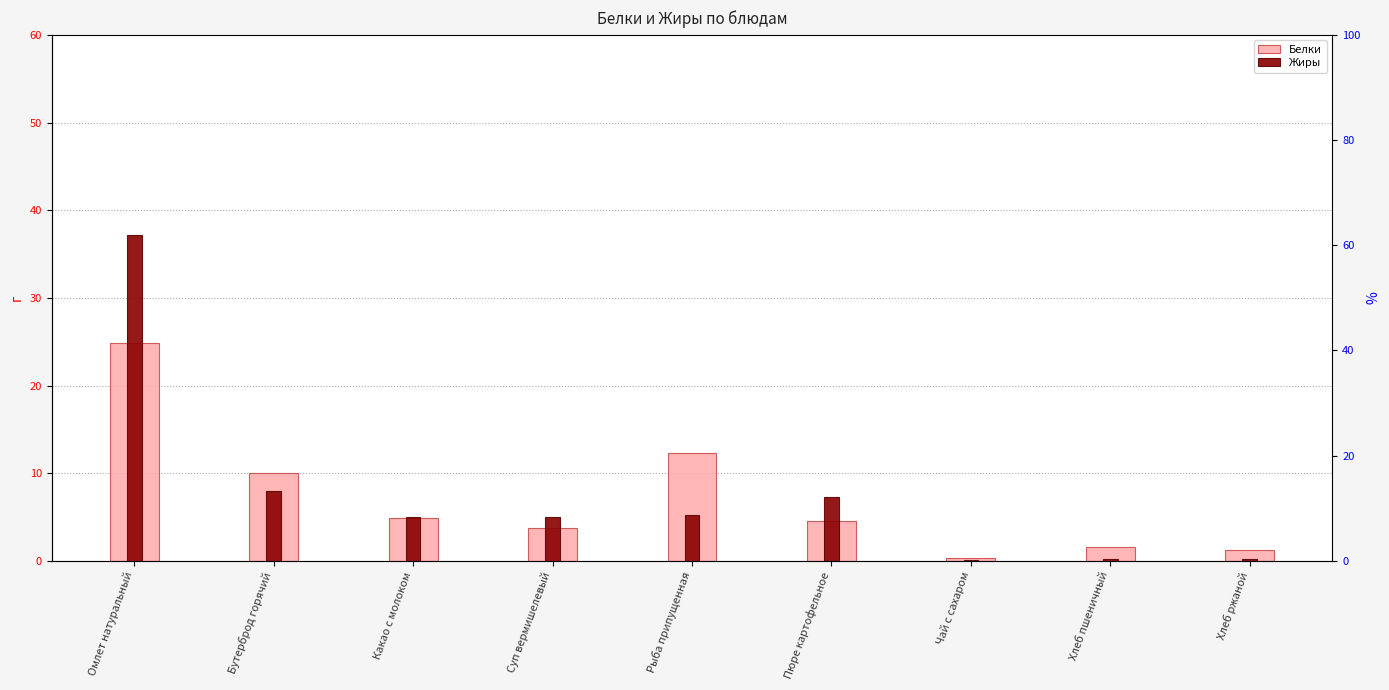

What is the approximate value of Жиры at Чай с сахаром?

0.1